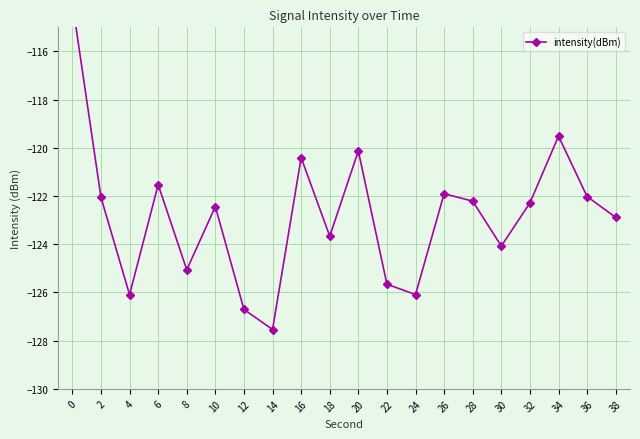

The value at 34 is -119.5. True or false?

True